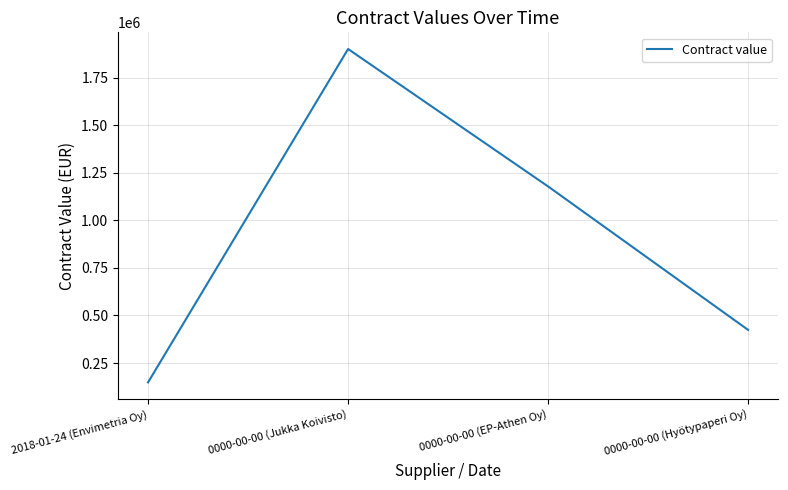

At which category does the chart reach its peak across all series?

0000-00-00 (Jukka Koivisto)